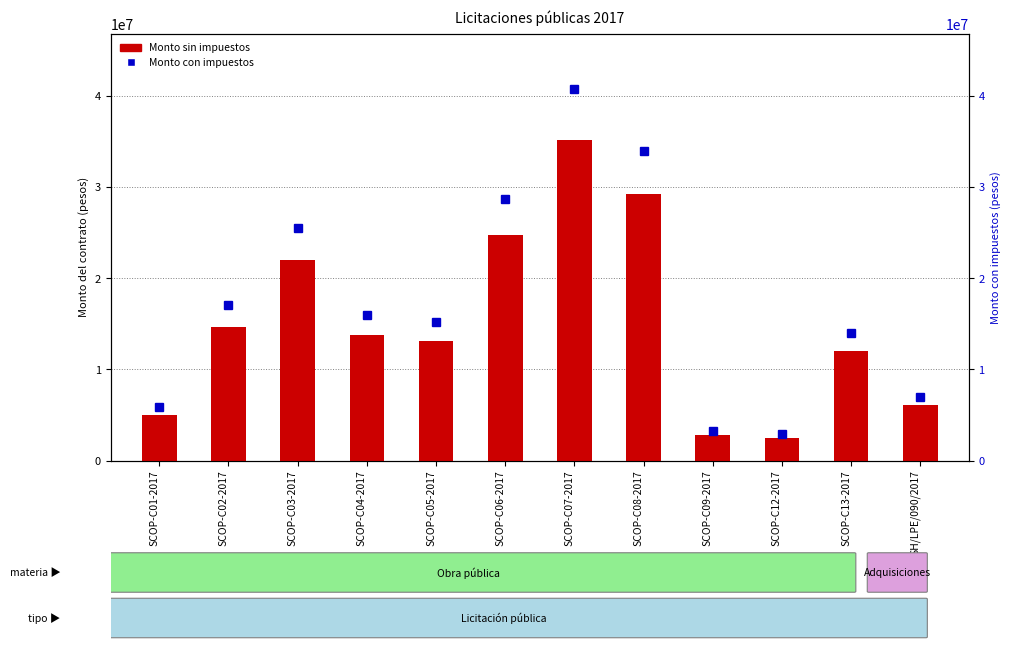

What are all the series names shown in the legend?

Monto sin impuestos, Monto con impuestos